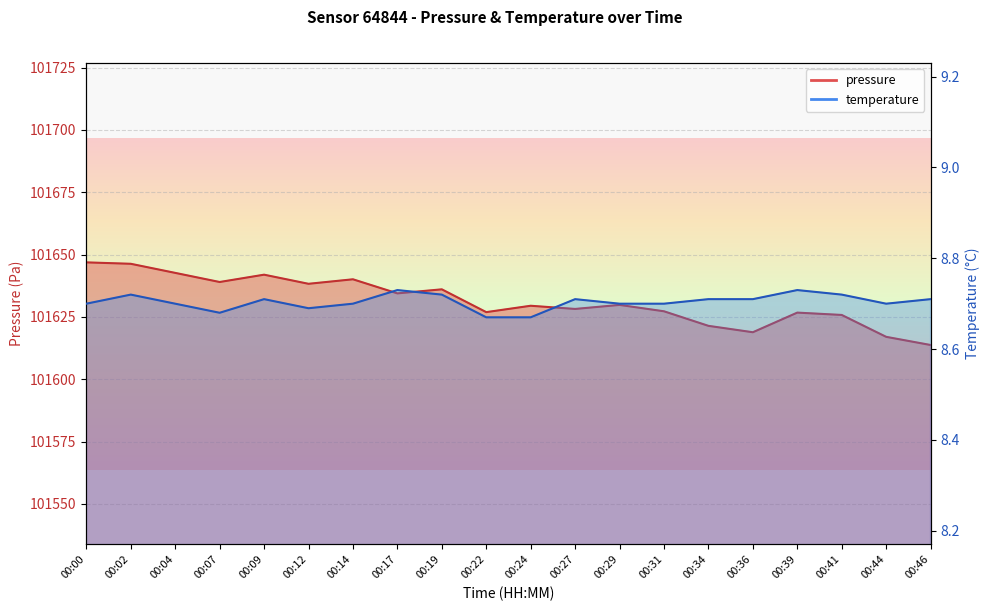

Rank the series by their average value, from lowest to highest.

temperature, pressure